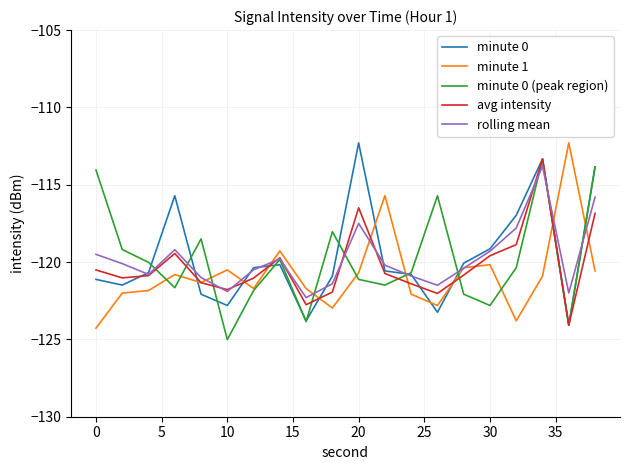

What is the minimum value shown in the chart?

-125.0